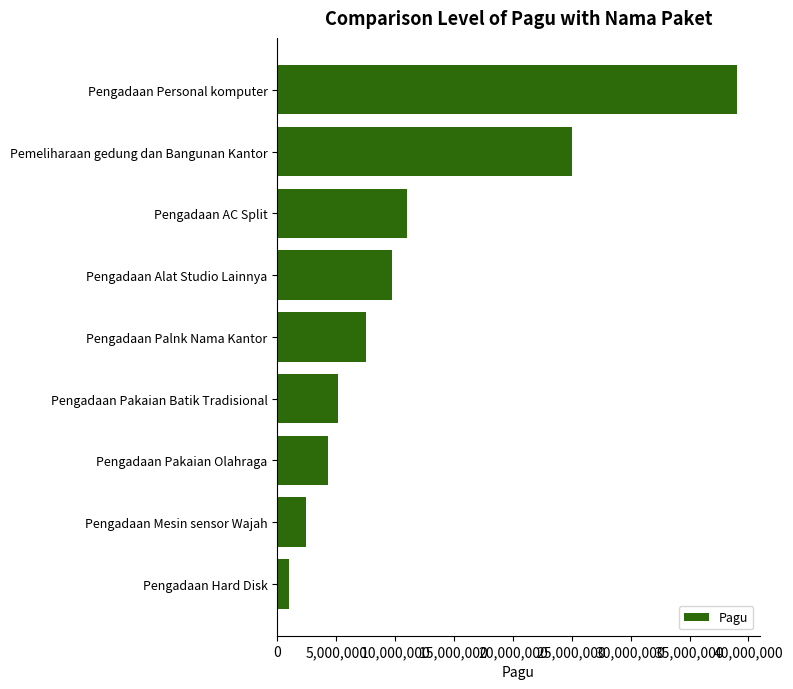

What is the approximate value at Pengadaan Personal komputer, to the nearest 100?

39000000